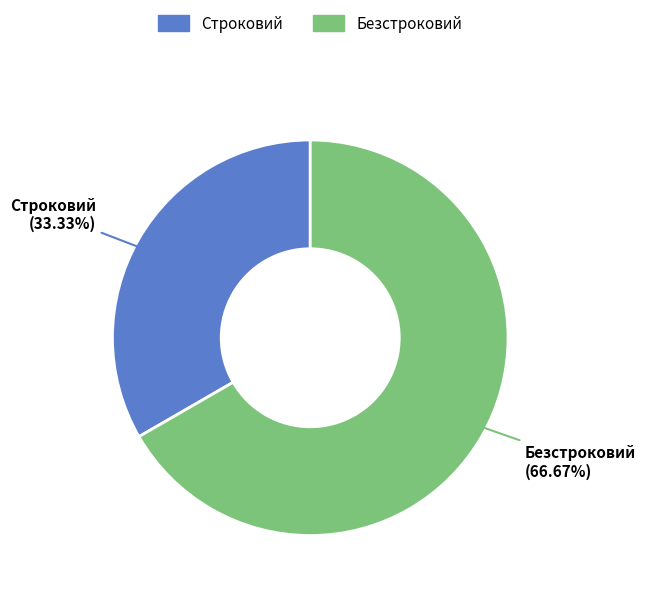

Rank the categories by value from lowest to highest.

Строковий, Безстроковий